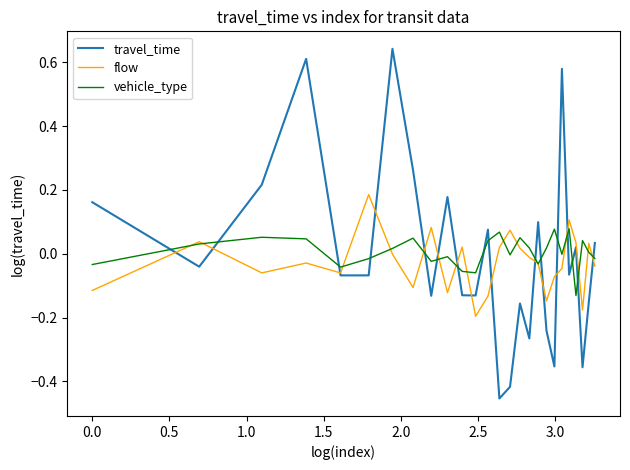

Which series has the widest spread of values?

travel_time